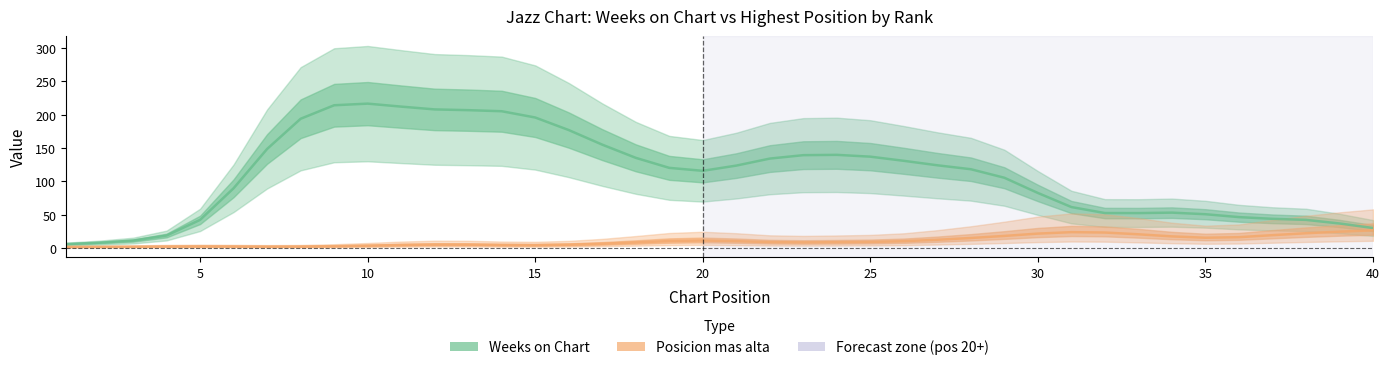

True or false: Posicion mas alta has more than 2 points higher than both neighbors.

True